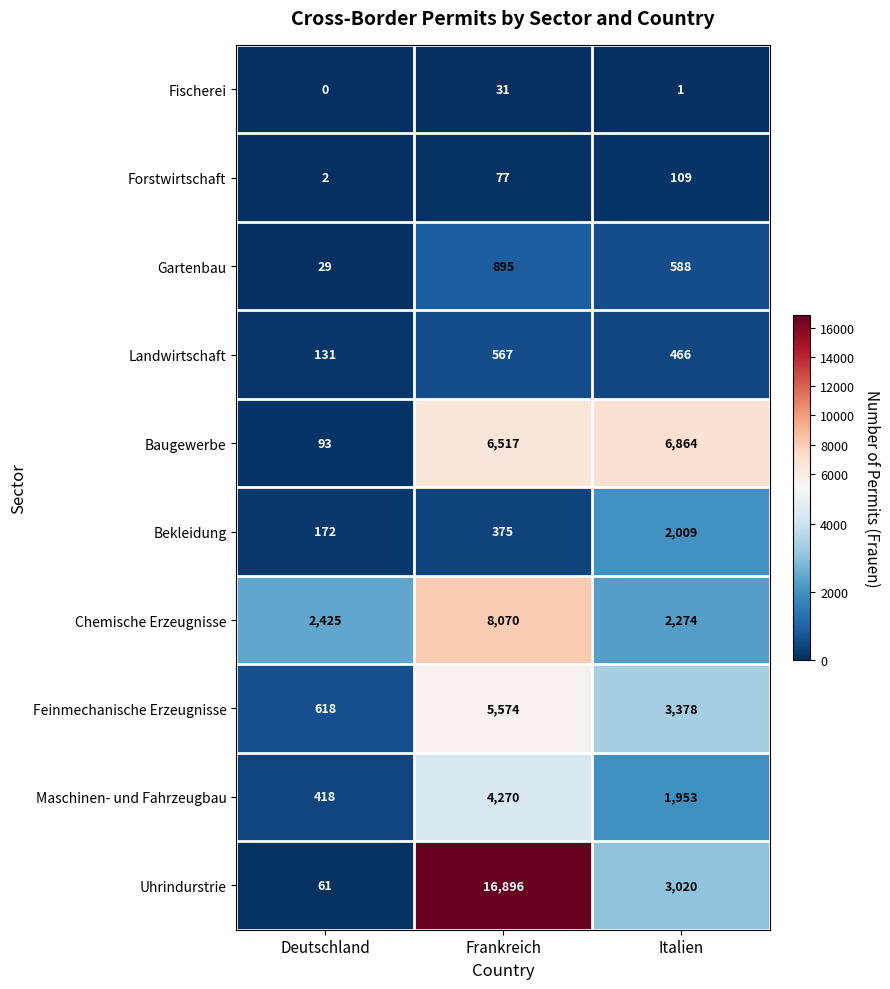

What is the greatest value displayed?

16896